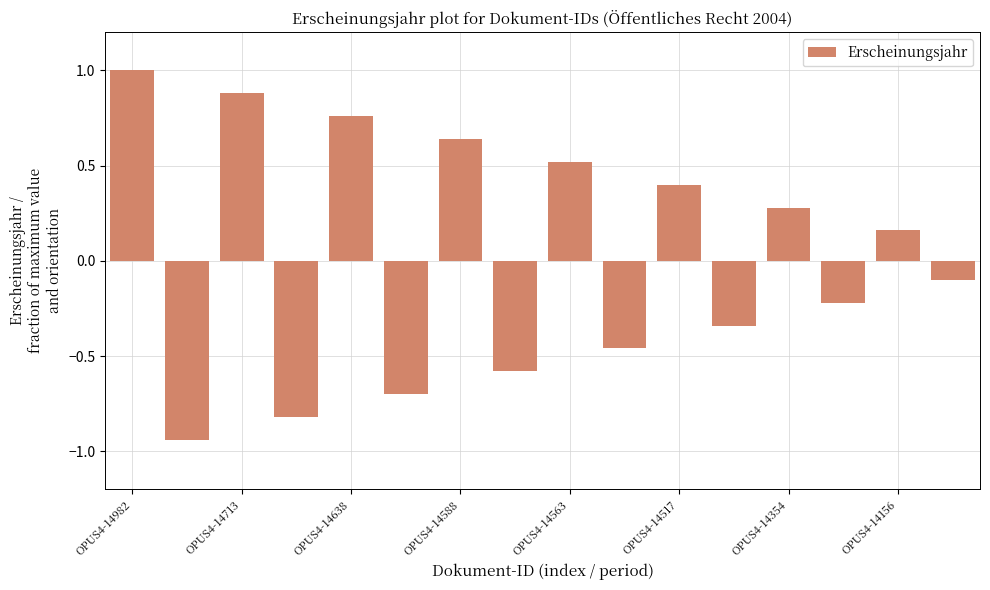

What is the difference between the maximum and minimum values?

1.9